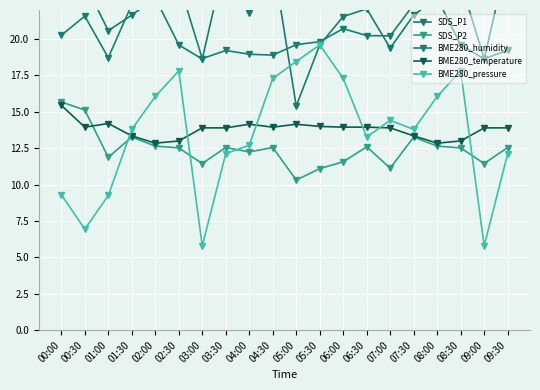

Does the chart display data point markers on the line(s)?

Yes